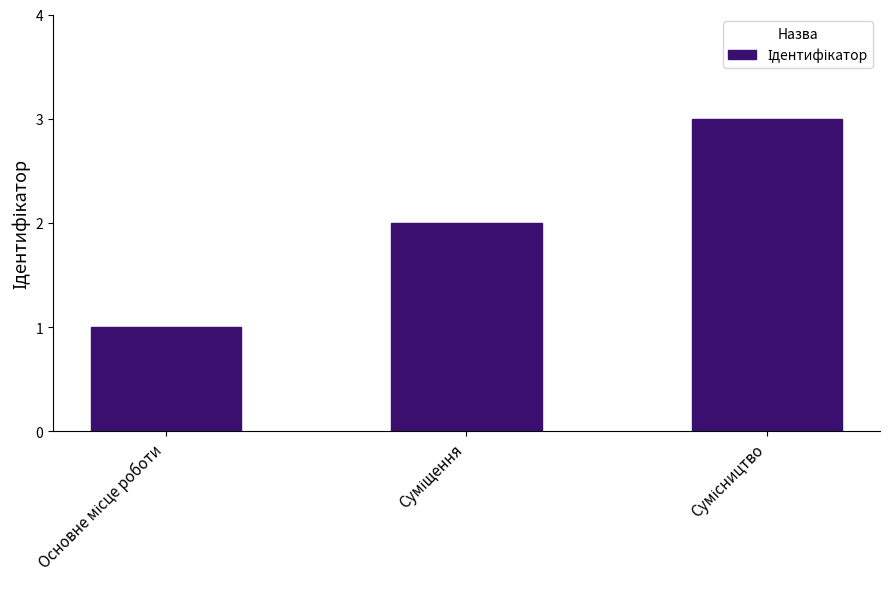

Reading left to right, transcribe all the data shown in this chart.

1	2	3